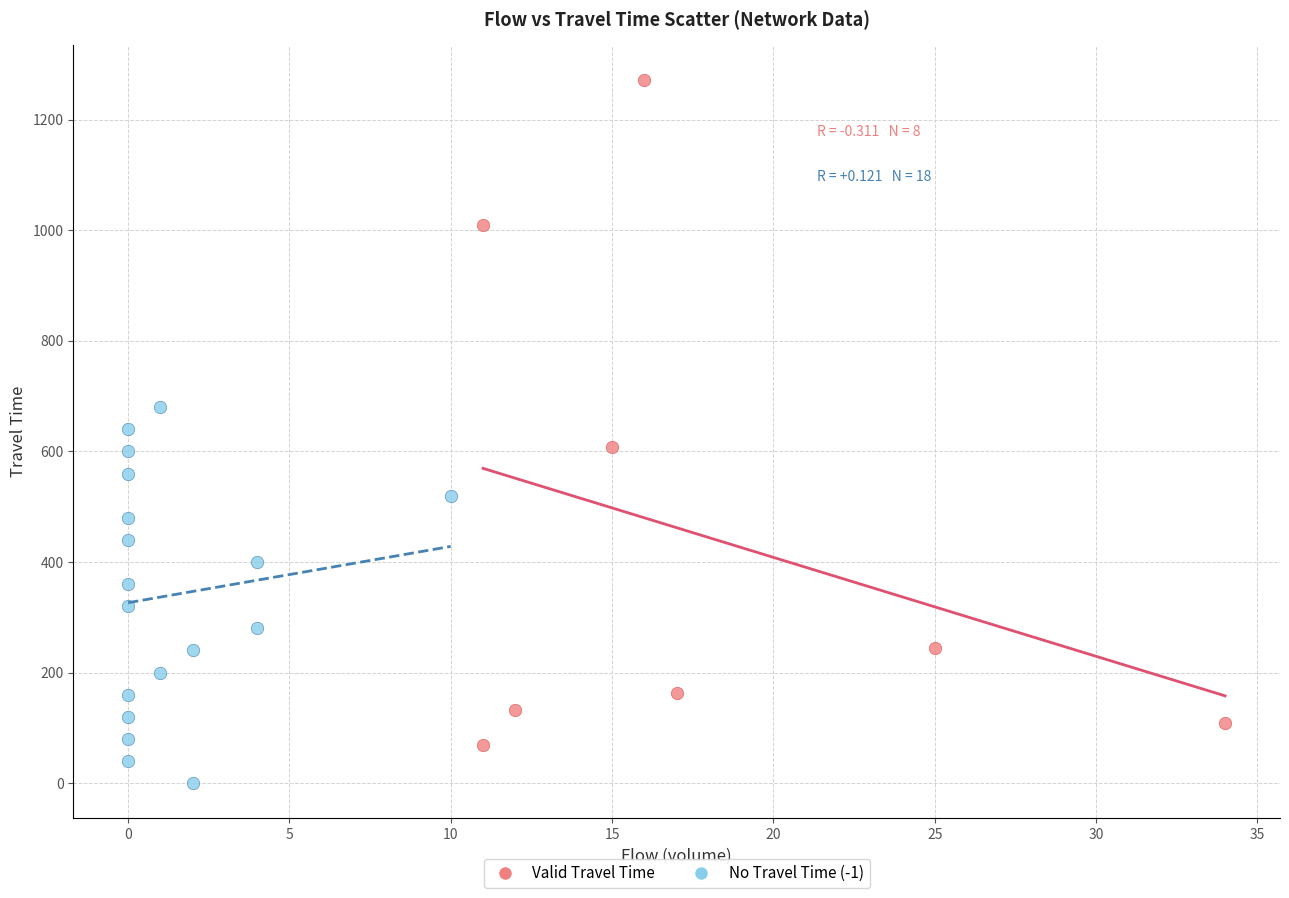

Which series has the largest Y range (max minus min)?

Valid Travel Time